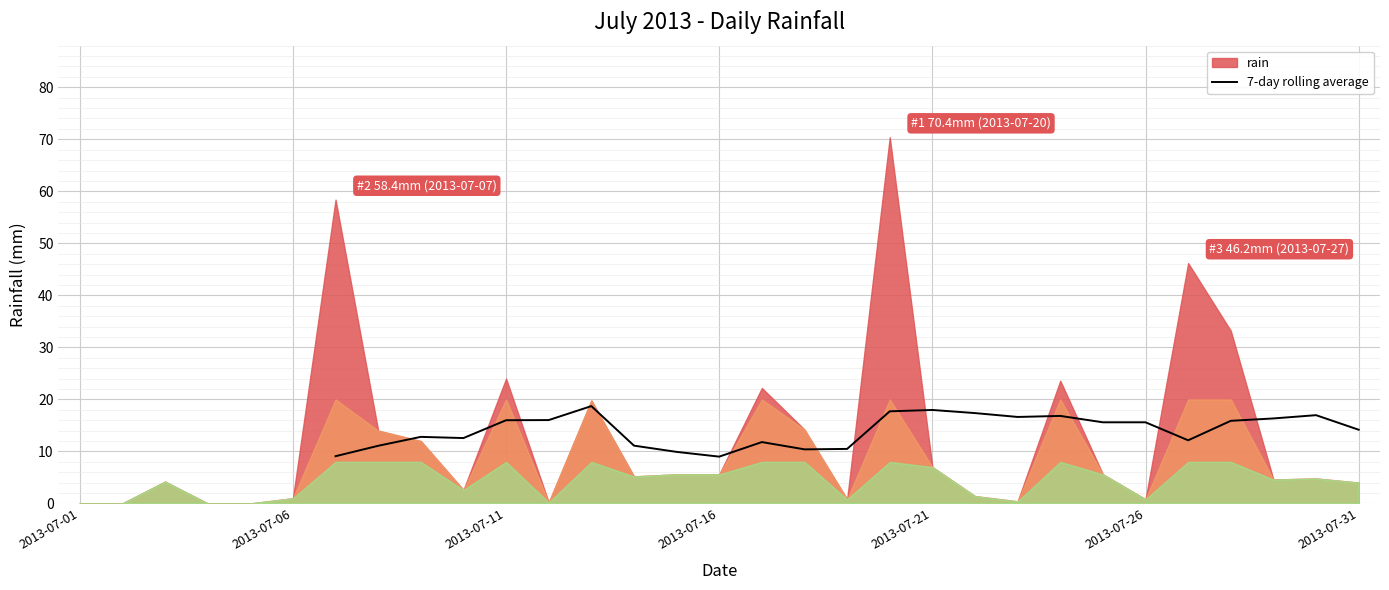

What position from the left is 2013-07-11?

3